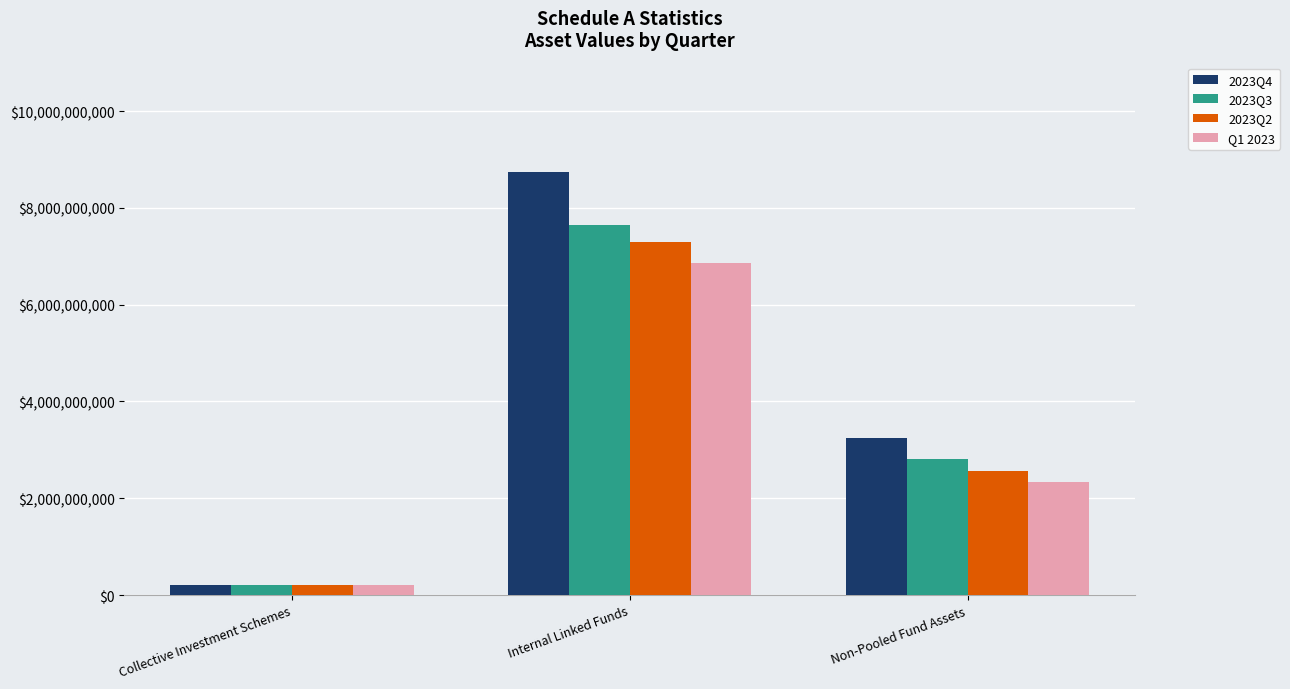

True or false: 2023Q3 has a value of 12392631666.5 at Internal Linked Funds.

False